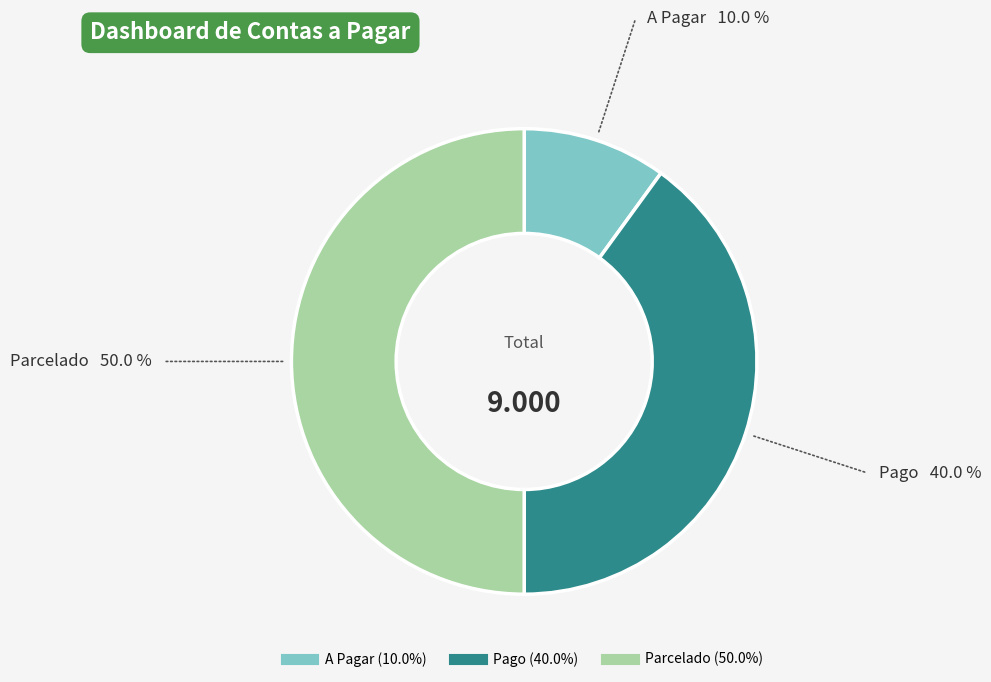

Which category has the biggest portion of the pie?

Parcelado